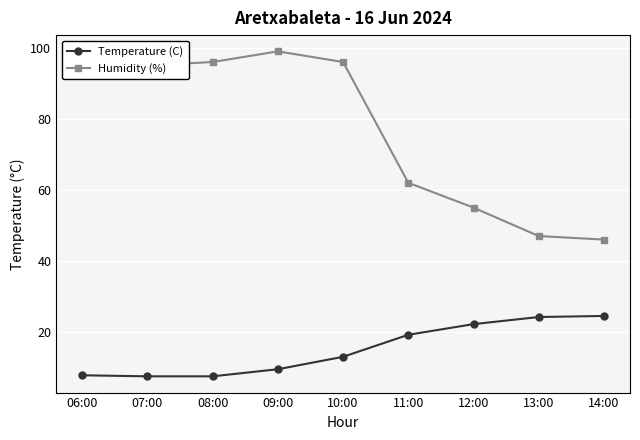

Between 09:00 and 13:00, which series saw the biggest shift?

Humidity (%)